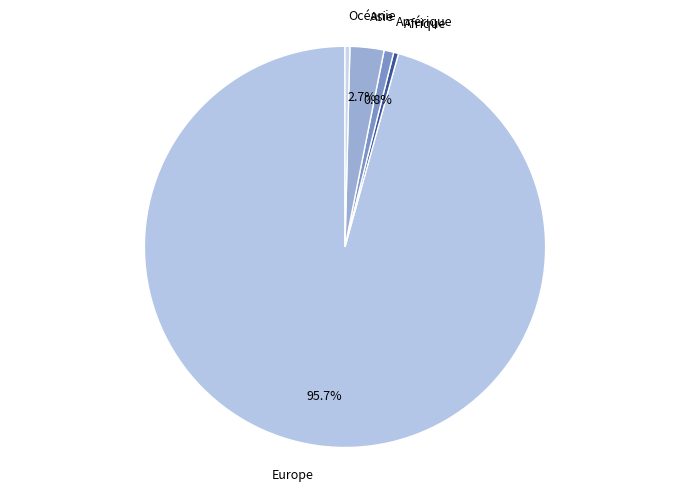

Is Europe the majority of the pie?

Yes